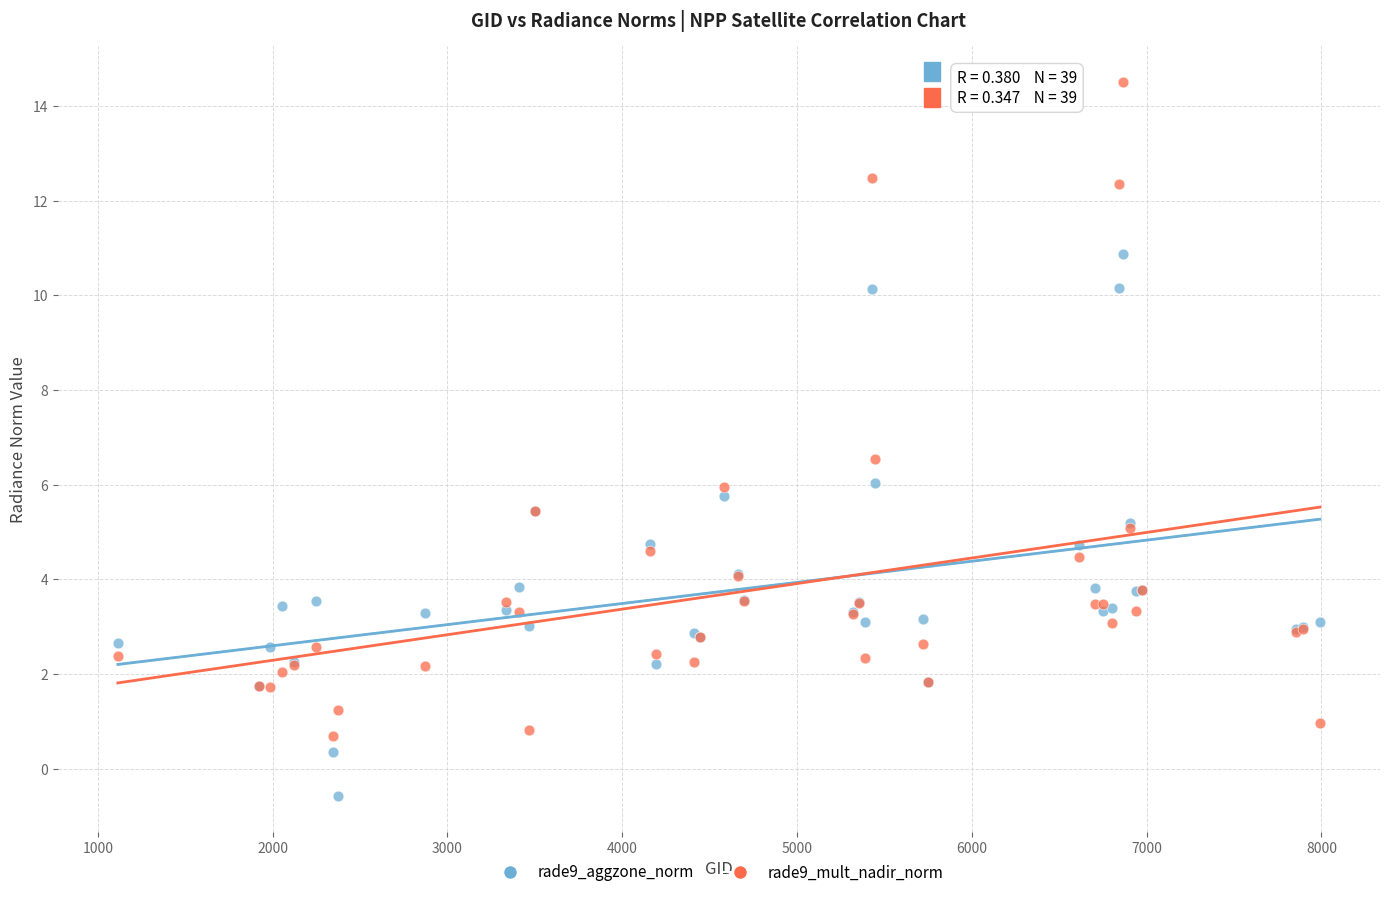

Which series has the widest spread of Y values?

rade9_mult_nadir_norm